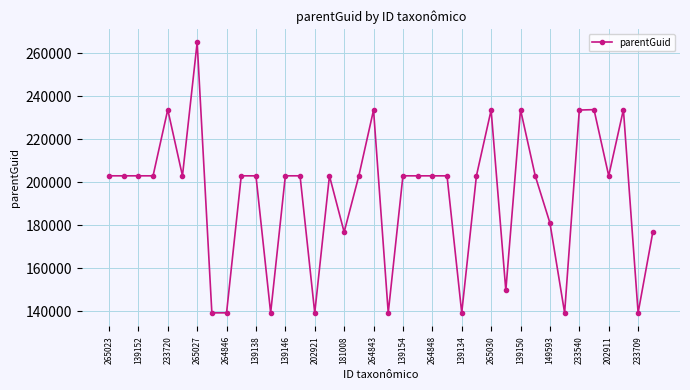

What is the value of the 25th point from the left?

139146